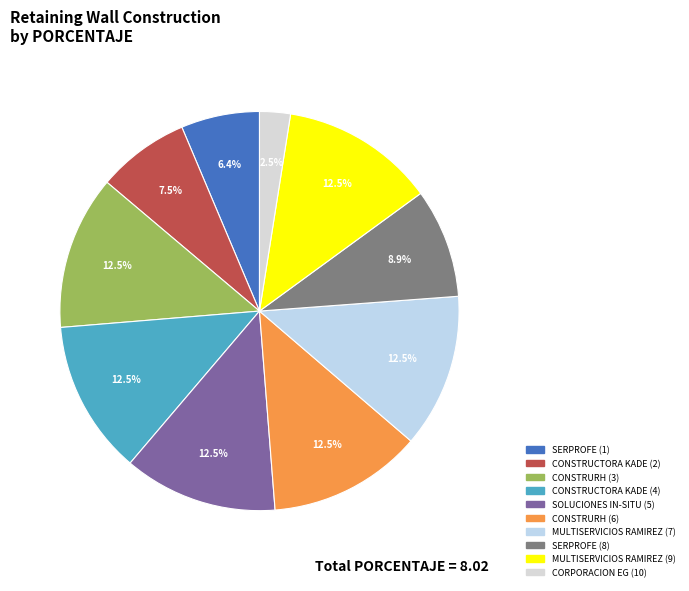

How many slices are in this pie chart?

10